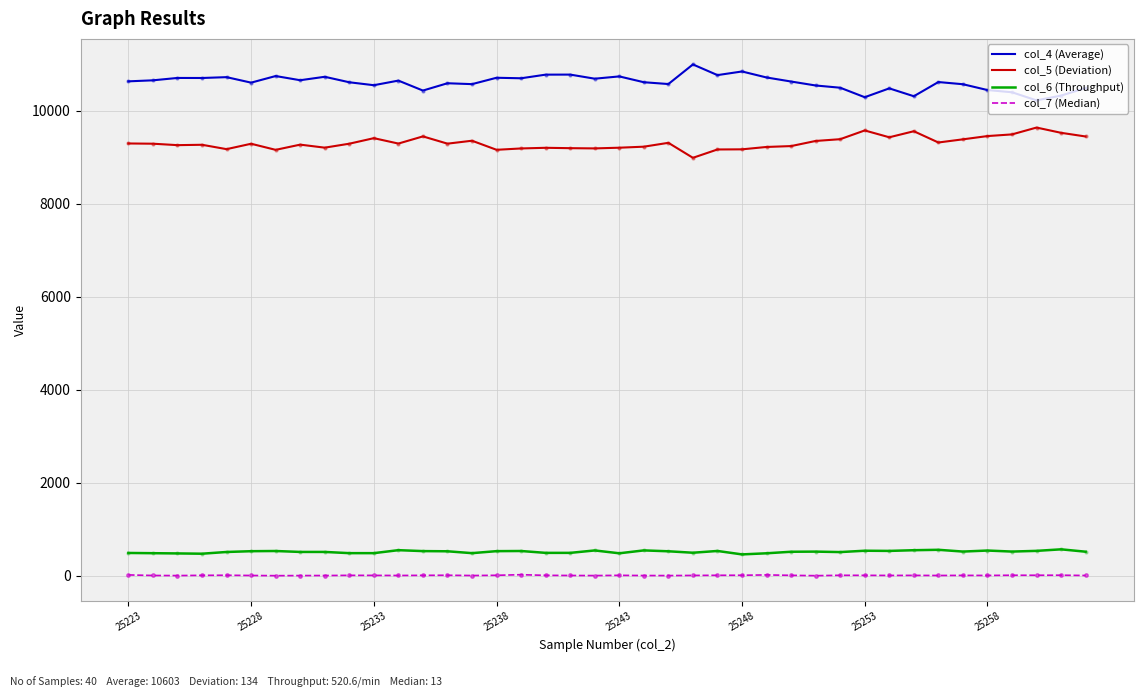

What is the greatest value displayed?

10992